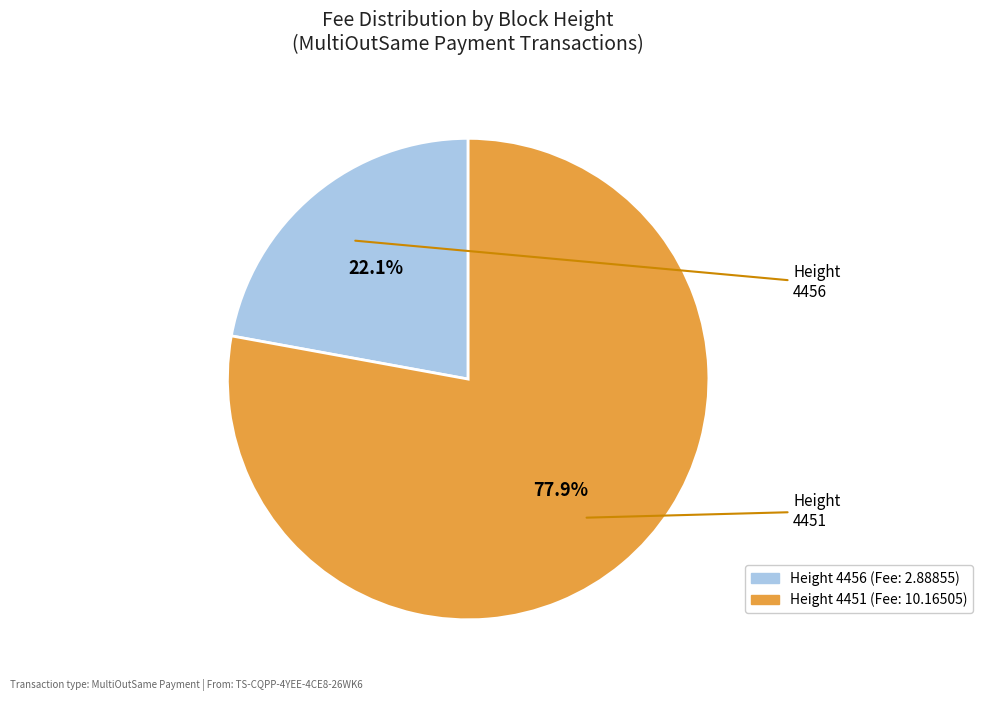

Is there a majority slice in this chart?

Yes